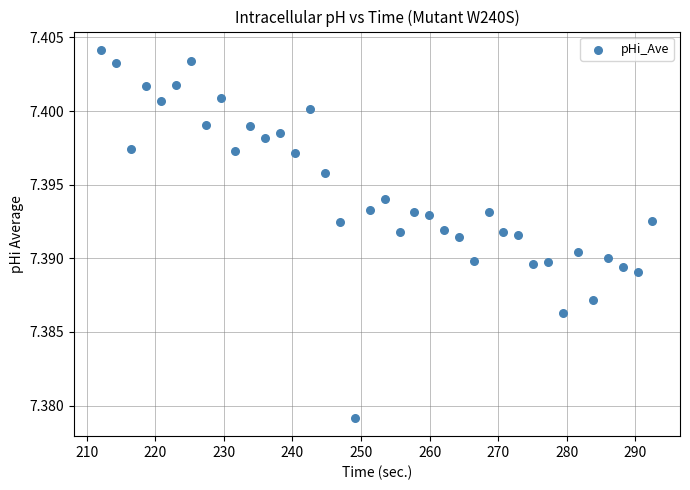

What is the range of X values (max minus min)?

80.3